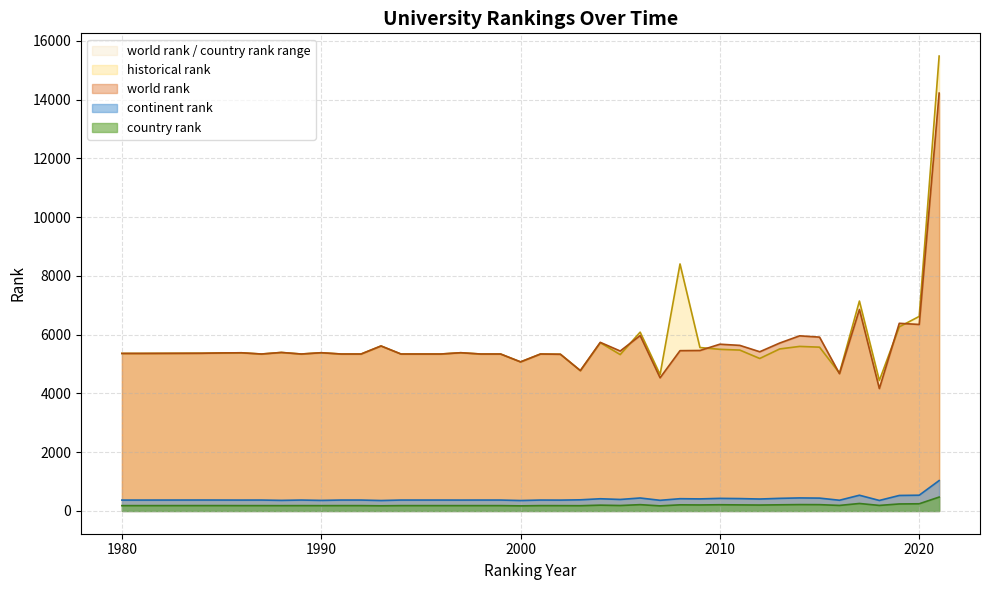

True or false: historical rank and world rank intersect in this chart.

True